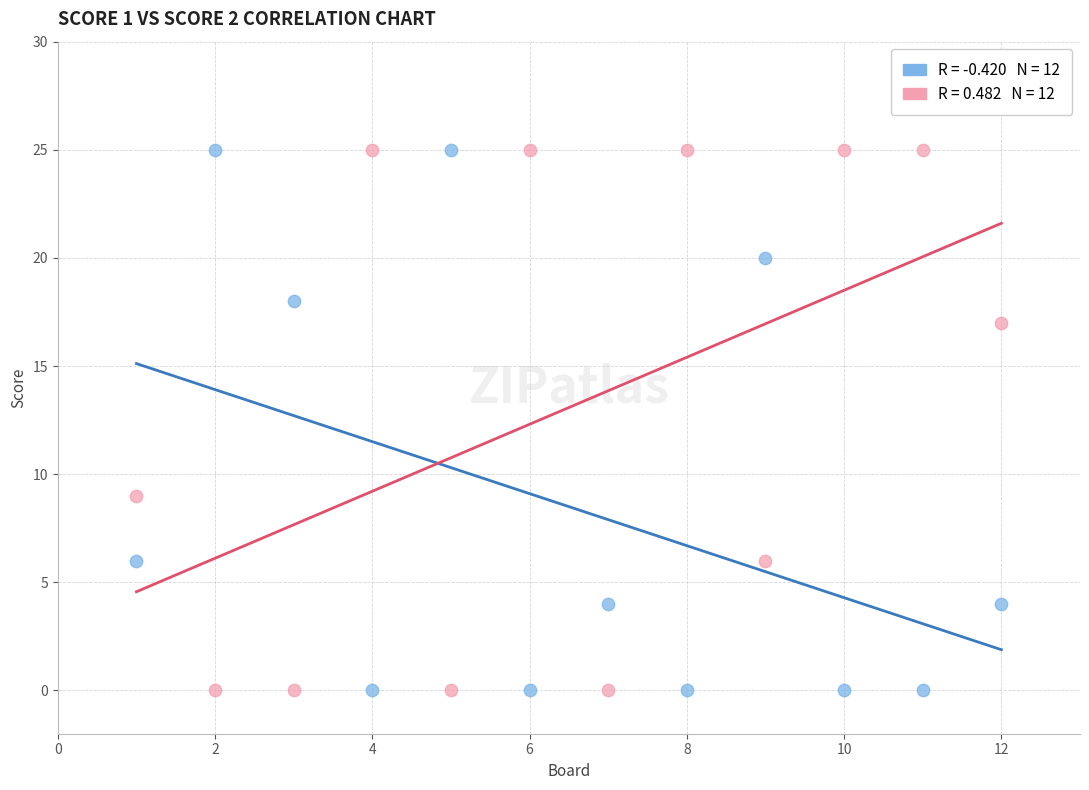

Across all data points, what is the range of X values (max minus min)?

11